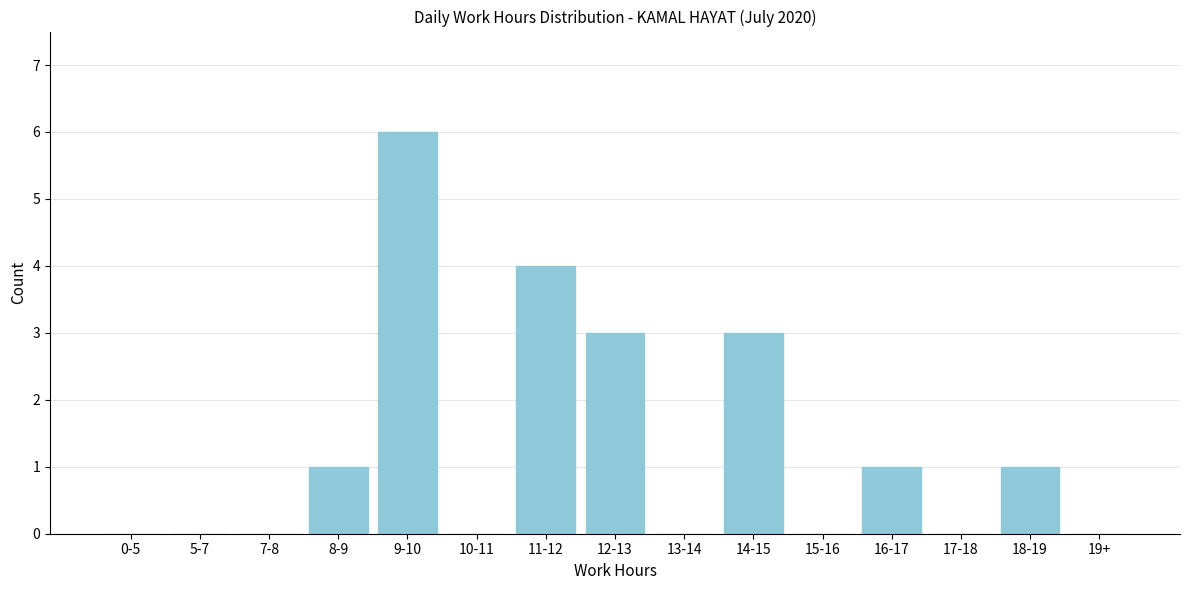

Reading left to right, what are all the values shown in this chart?

0-5=0	5-7=0	7-8=0	8-9=1	9-10=6	10-11=0	11-12=4	12-13=3	13-14=0	14-15=3	15-16=0	16-17=1	17-18=0	18-19=1	19+=0